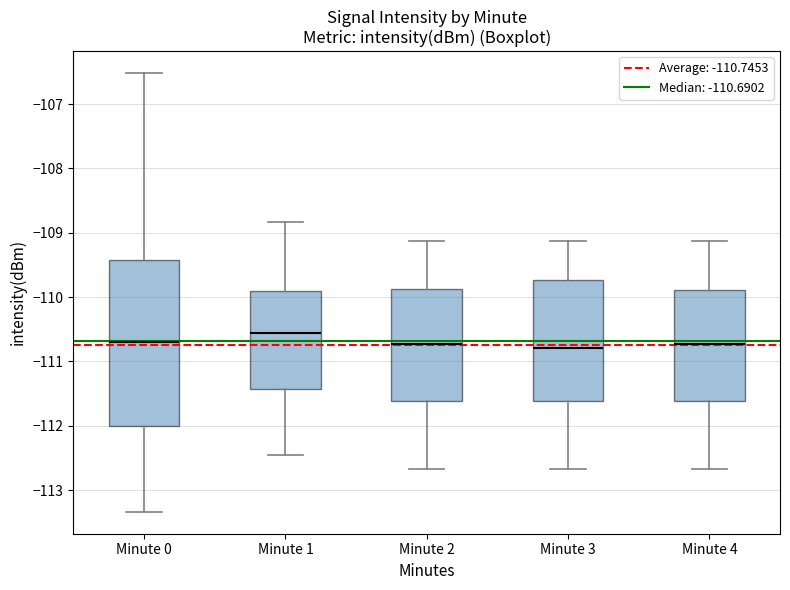

Which box is the tallest, from its lower edge to its upper edge?

Minute 0